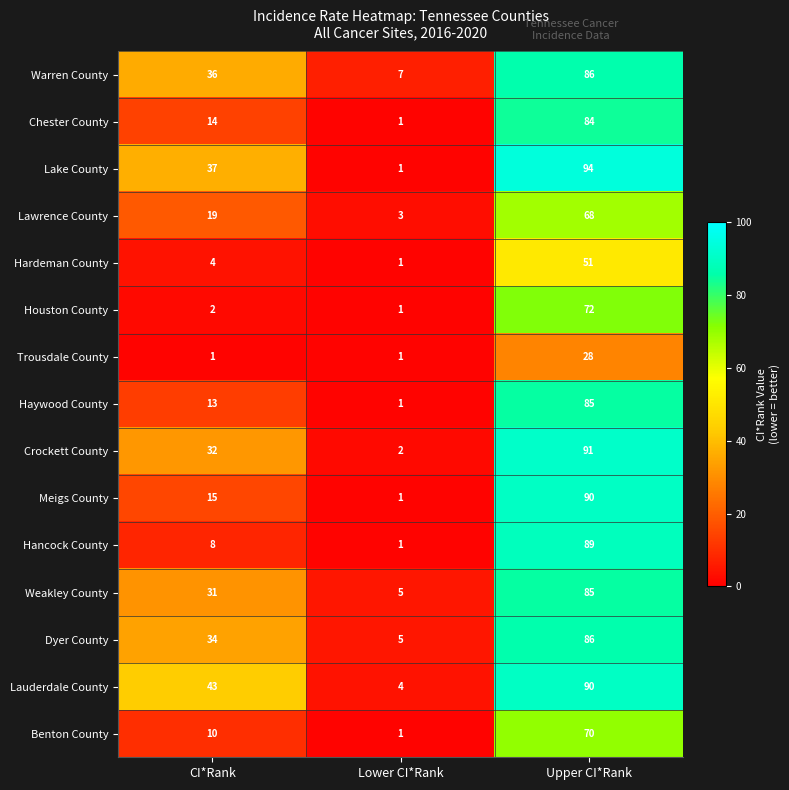

The Weakley County series shows 2 at Lower CI*Rank. True or false?

False